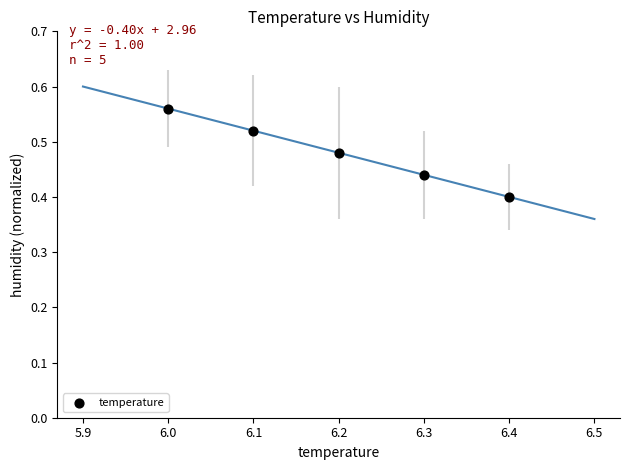

What is the average X value?

6.2